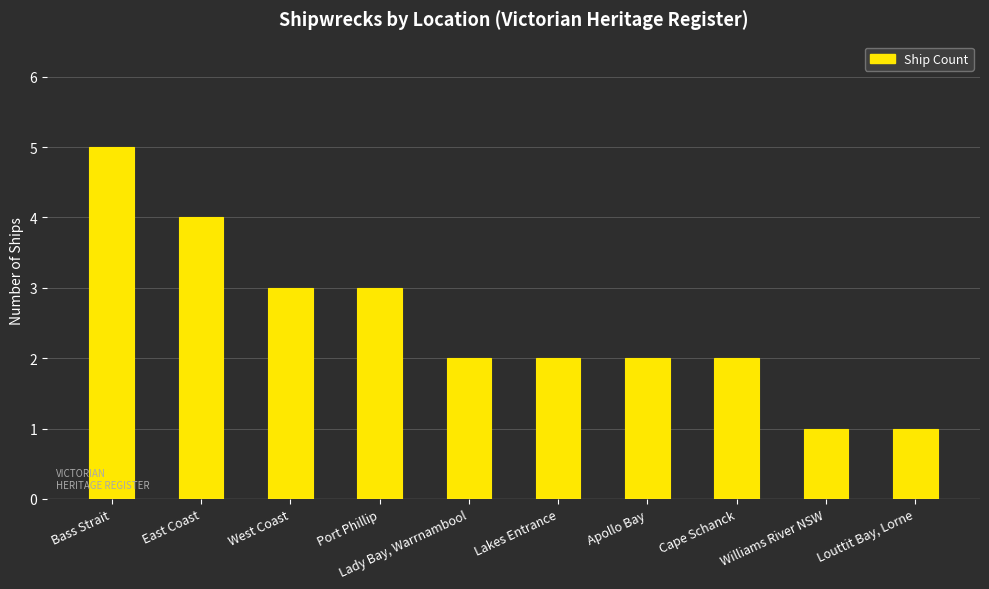

What is the value of the 4th bar from the left?

3